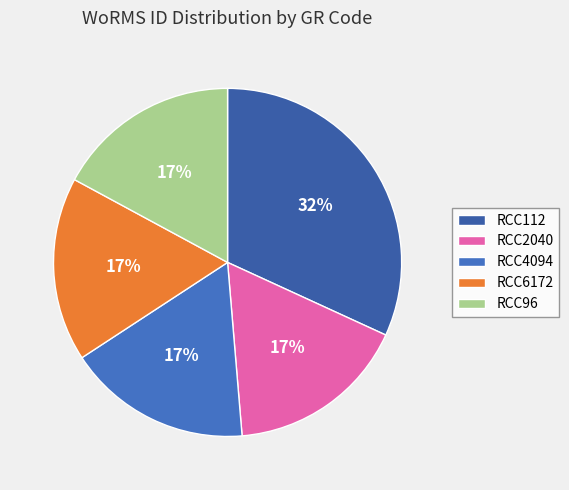

How many segments does this pie chart have?

5